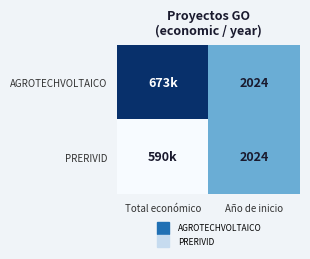

Between Total económico and Año de inicio, which is larger?

Total económico